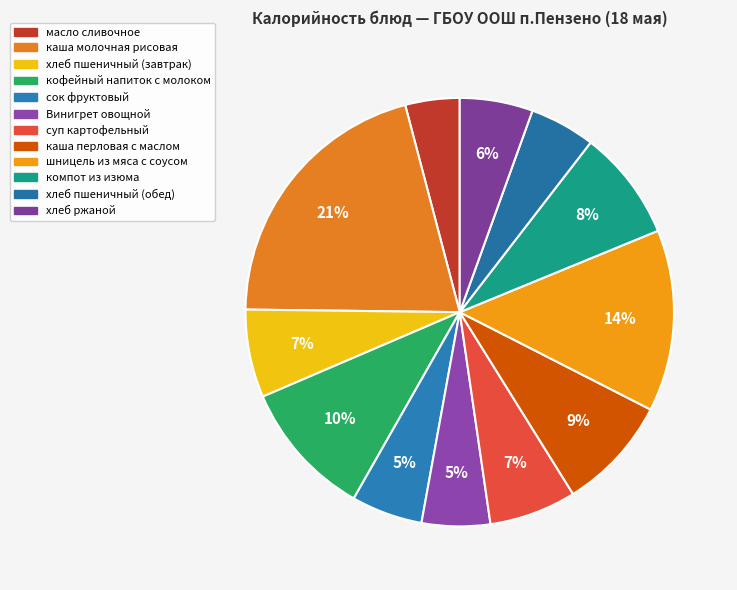

Is there a majority slice in this chart?

No